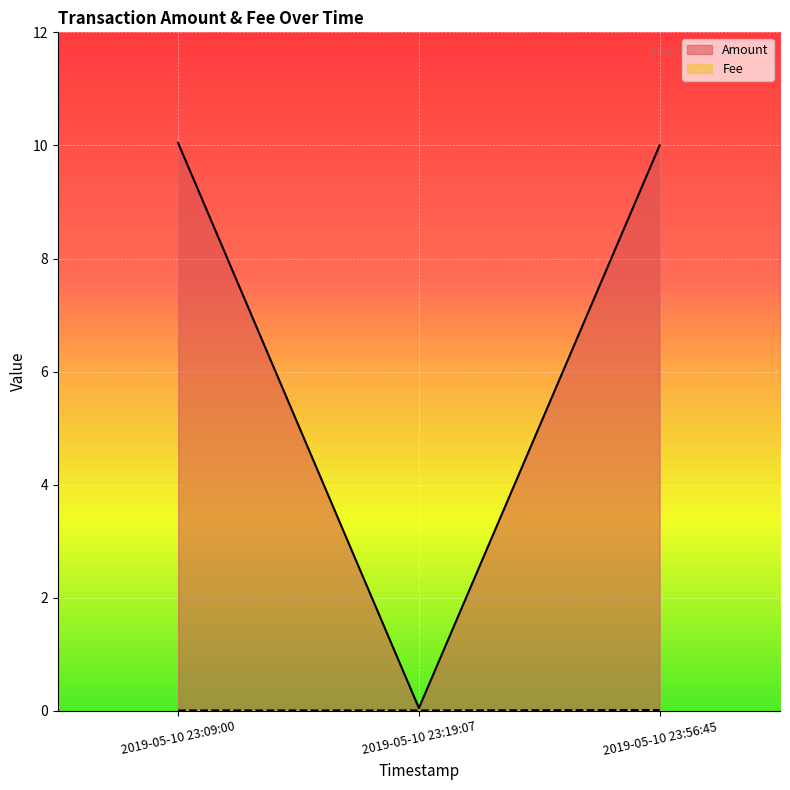

What is the greatest value displayed?

10.0